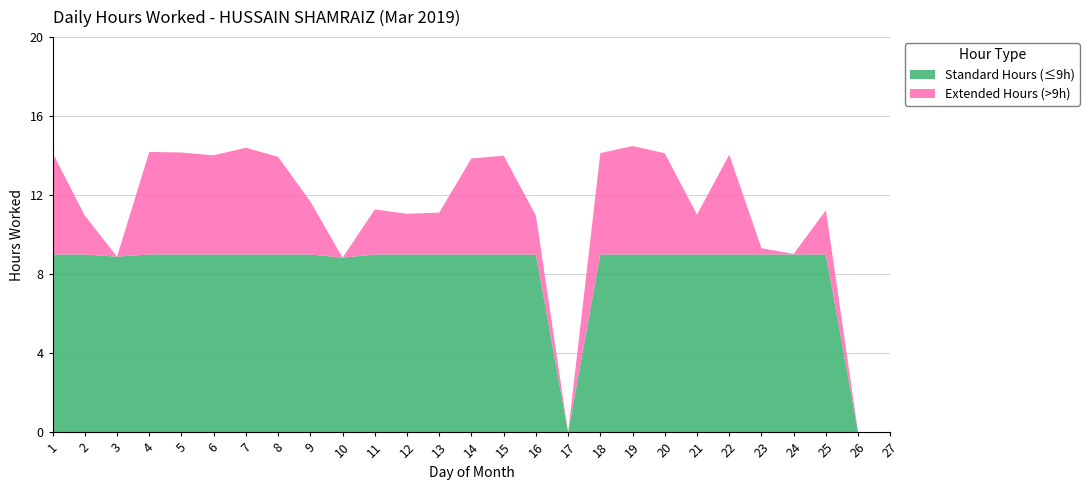

Reading left to right, extract all data points from this chart.

14.1	11.0	8.9	14.2	14.2	14.0	14.4	13.9	11.7	8.8	11.3	11.1	11.1	13.9	14.0	11.0	0.0	14.1	14.5	14.1	11.0	14.1	9.3	9.0	11.2	0.0	0.0